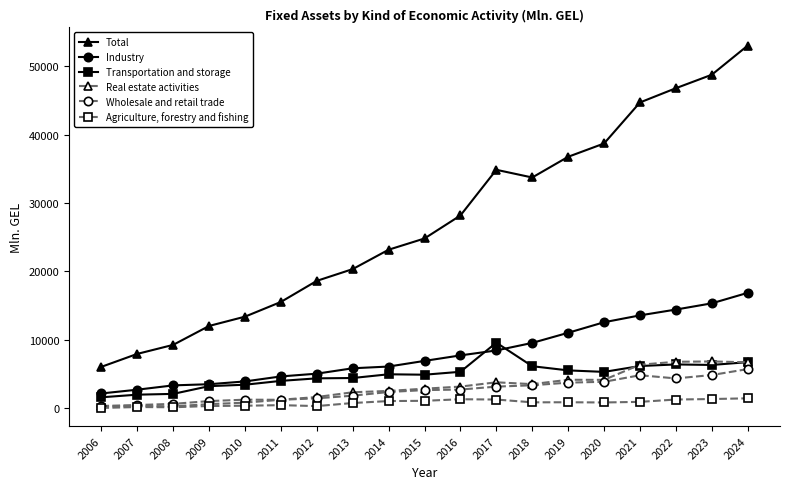

True or false: Agriculture, forestry and fishing has a value of 847.0 at 2018.

True